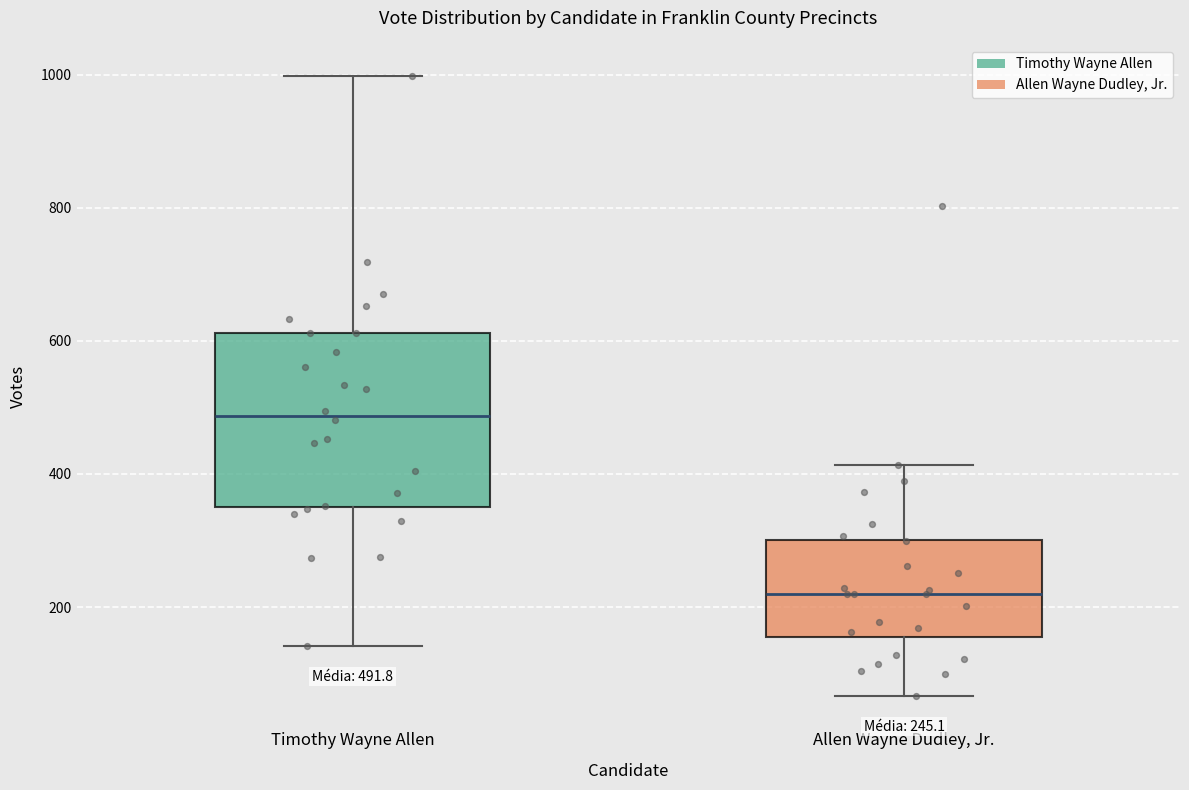

Which box is the tallest, from its lower edge to its upper edge?

Timothy Wayne Allen